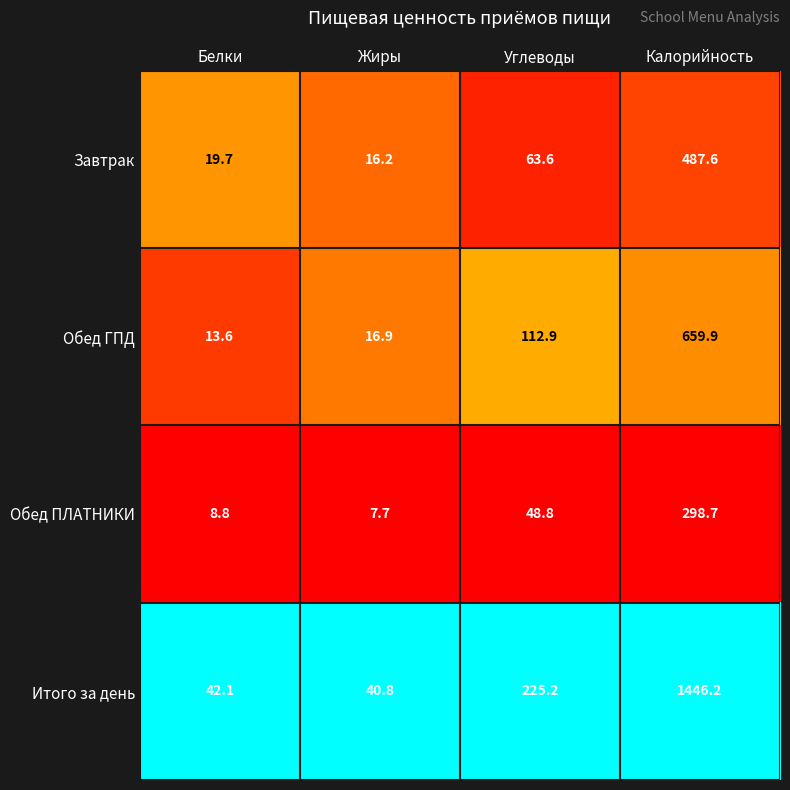

Reading left to right, list all the values displayed in this chart.

Завтрак: 19.7	16.2	63.6	487.6
Обед ГПД: 13.6	16.9	112.9	659.9
Обед ПЛАТНИКИ: 8.8	7.7	48.8	298.7
Итого за день: 42.1	40.8	225.2	1446.2